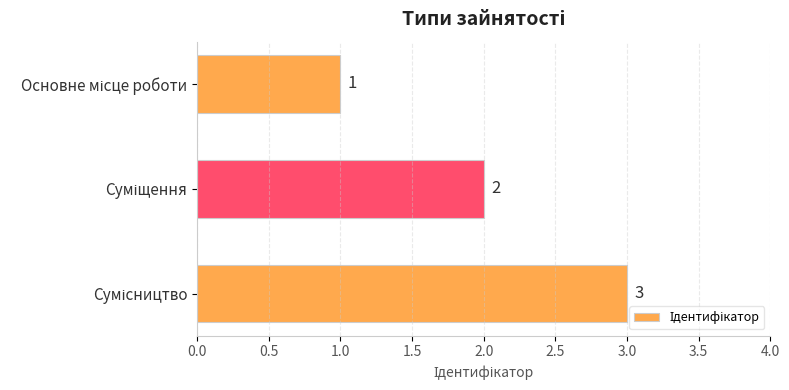

What is the value of the 3rd bar from the top?

3